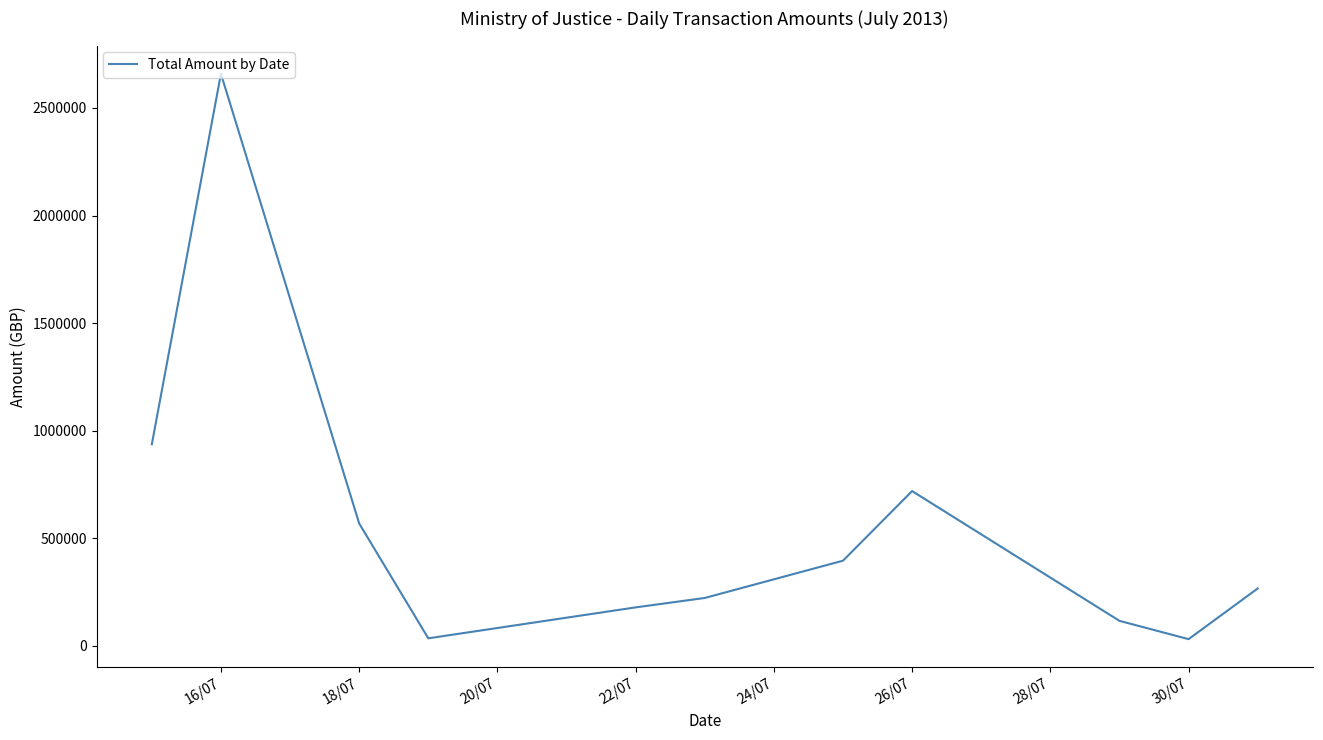

What is the greatest value displayed?

2658844.4